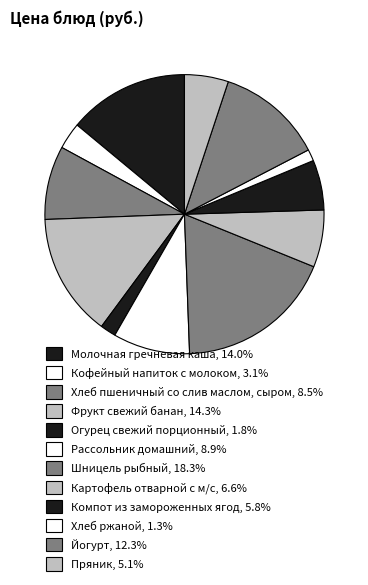

Is it true that Пряник is 5% of the pie?

True